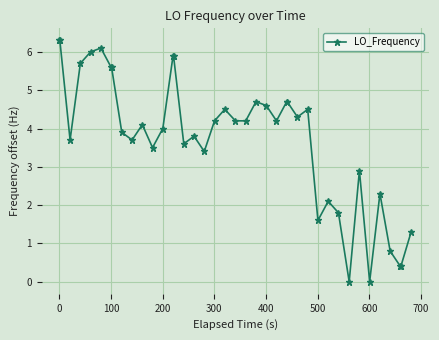

True or false: the data has more than 2 interior local peaks.

True